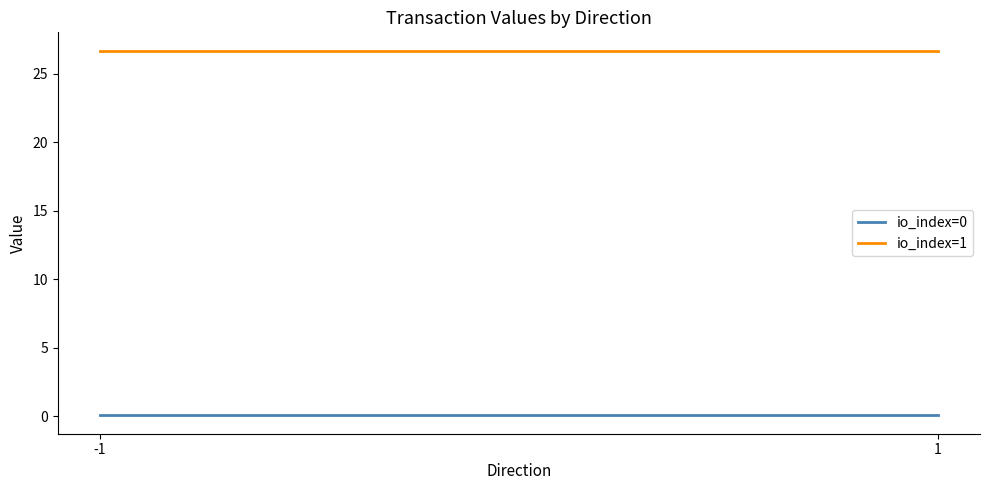

Rank the series by their average value, from lowest to highest.

io_index=0, io_index=1